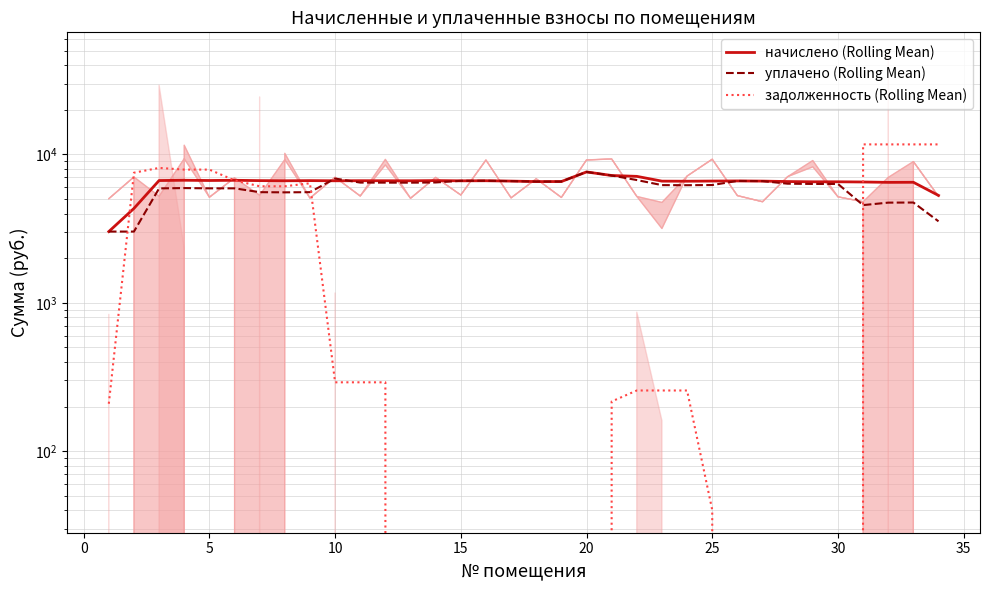

Which series has the largest total across all categories?

начислено (Rolling Mean)